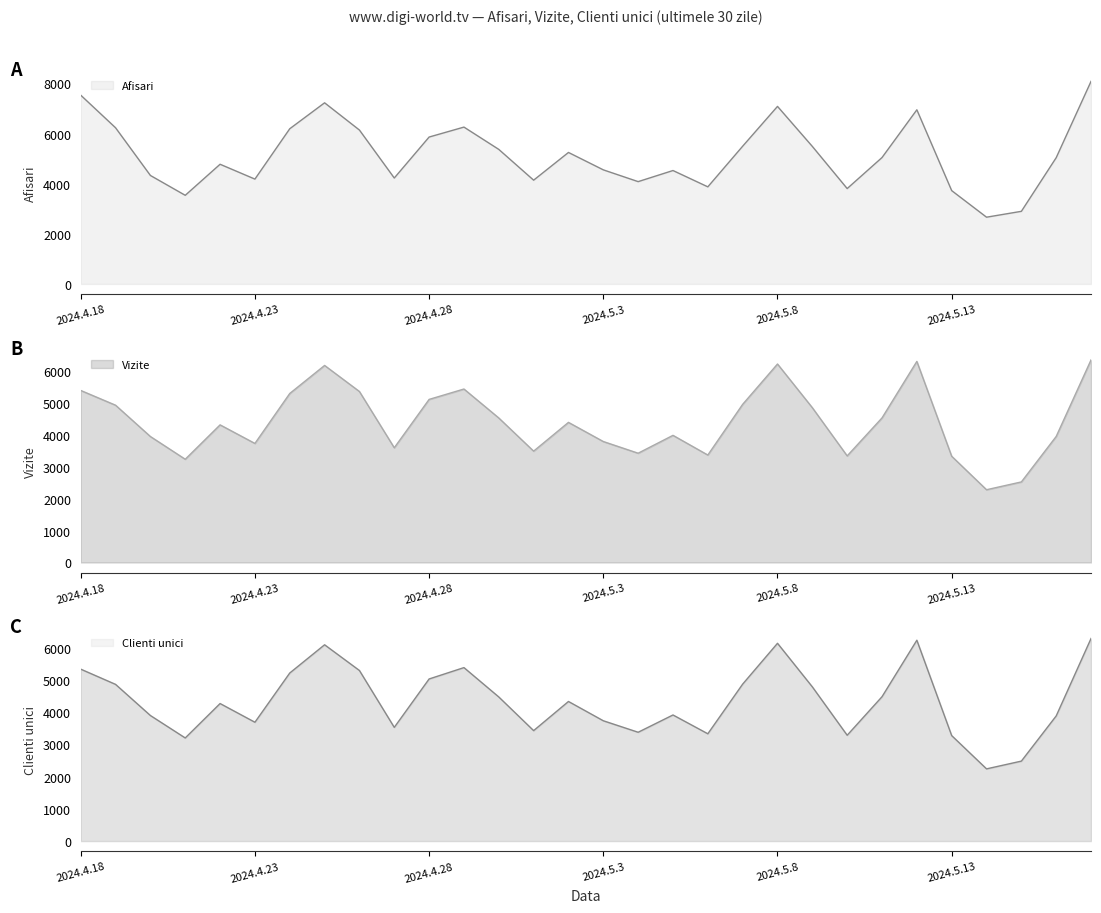

Reading left to right, list all the values displayed in this chart.

Afisari: 7532	6231	4328	3536	4775	4183	6192	7227	6140	4226	5861	6258	5368	4140	5246	4552	4082	4525	3874	5495	7084	5487	3805	5043	6948	3723	2663	2897	5038	8084
Vizite: 5400	4937	3954	3241	4320	3737	5305	6185	5367	3601	5119	5445	4536	3495	4398	3797	3430	3991	3373	4964	6230	4859	3346	4538	6312	3335	2284	2529	3957	6359
Clienti unici: 5339	4866	3899	3202	4271	3690	5219	6096	5297	3531	5034	5387	4475	3430	4335	3736	3379	3916	3332	4874	6142	4789	3286	4483	6237	3275	2242	2483	3887	6292